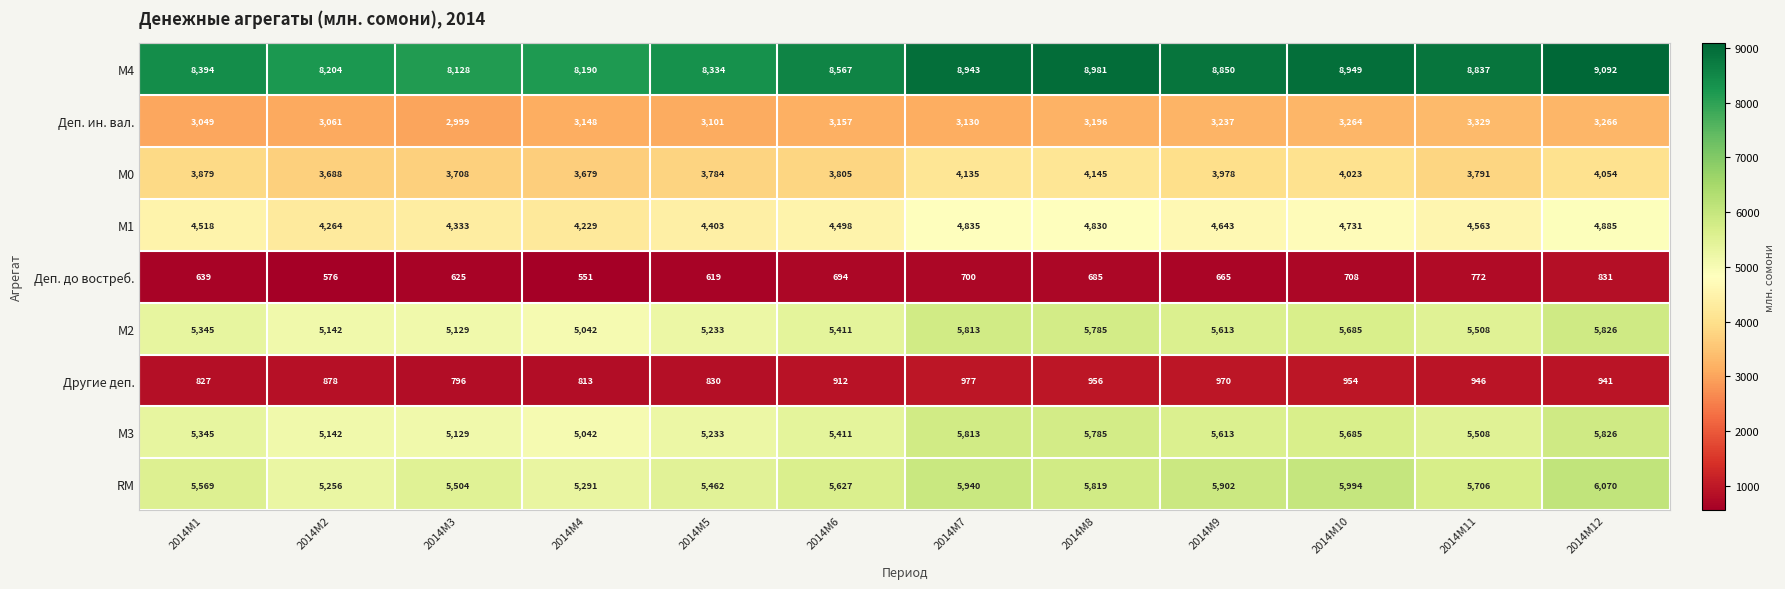

What is the difference between the Другие деп. values at 2014M3 and 2014M4?

17